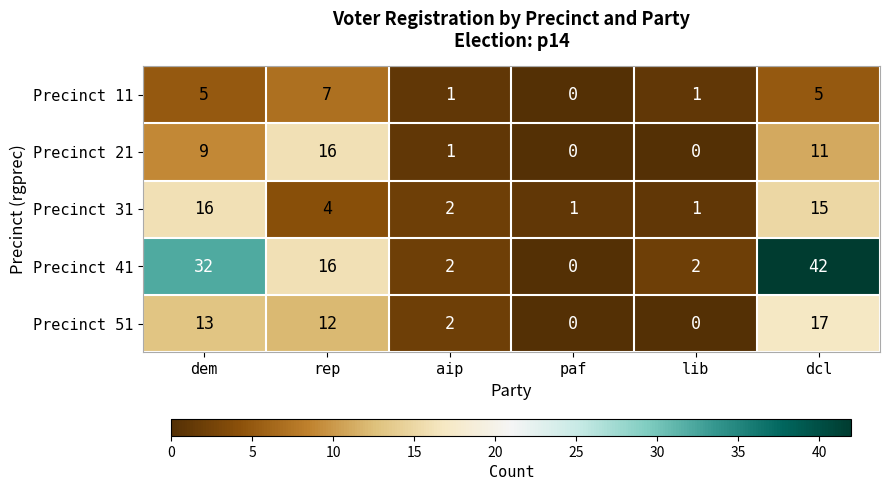

What is the difference between the highest and lowest values at dem?

27